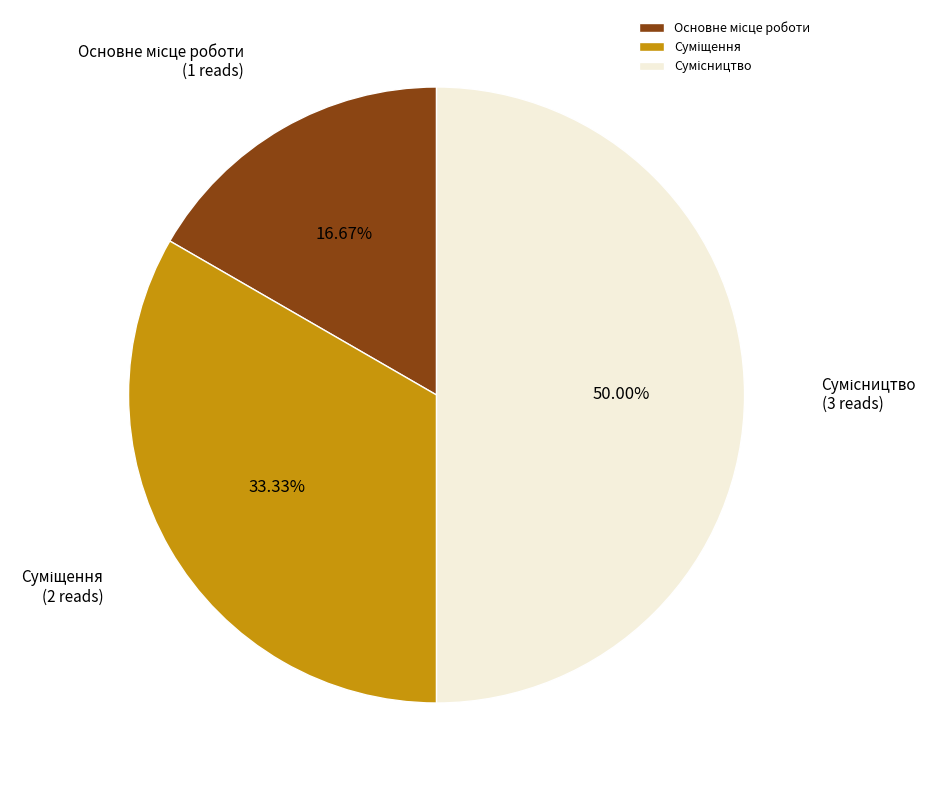

Is there a majority slice in this chart?

No